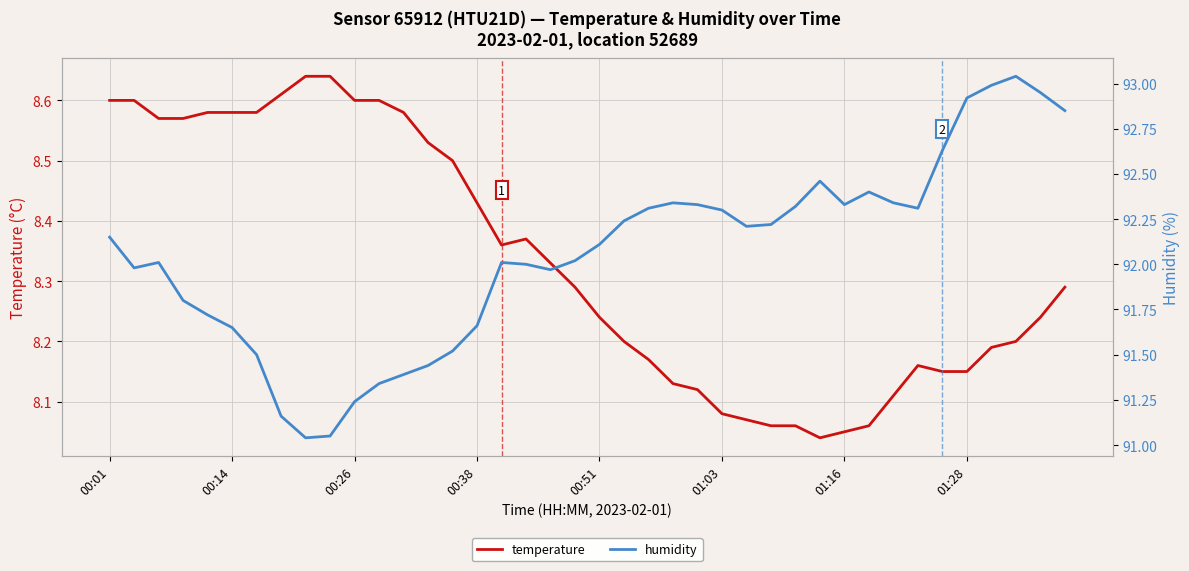

The temperature series shows 10.7 at 01:03. True or false?

False